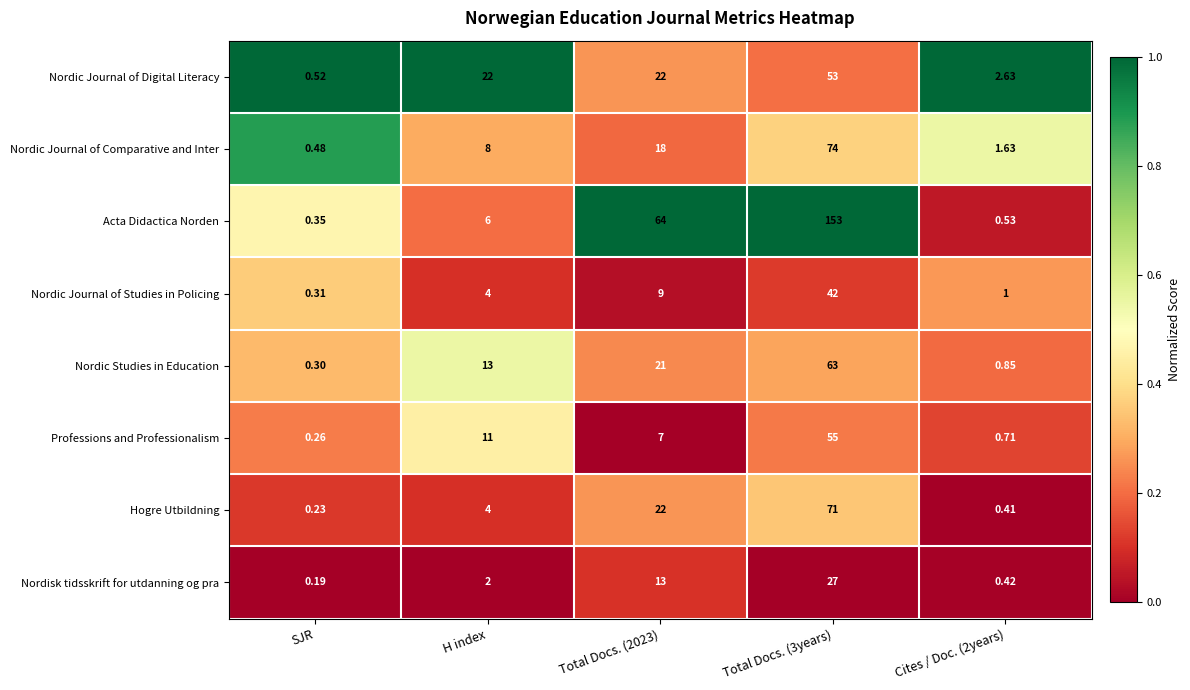

At Total Docs. (3years), list the series in order from smallest to largest.

Nordisk tidsskrift for utdanning og pra, Nordic Journal of Studies in Policing, Nordic Journal of Digital Literacy, Professions and Professionalism, Nordic Studies in Education, Hogre Utbildning, Nordic Journal of Comparative and Inter, Acta Didactica Norden